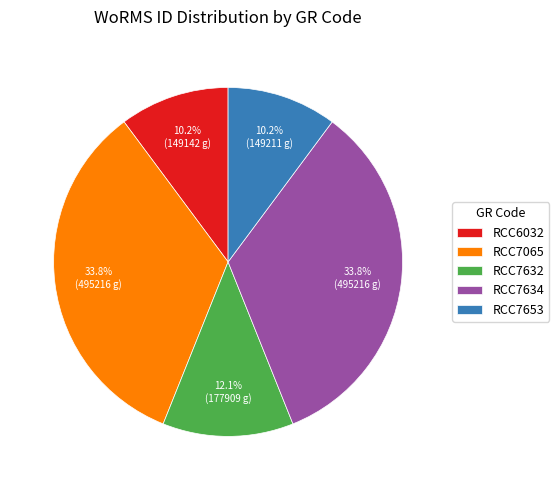

To the nearest percent, what is the average slice percentage?

20%